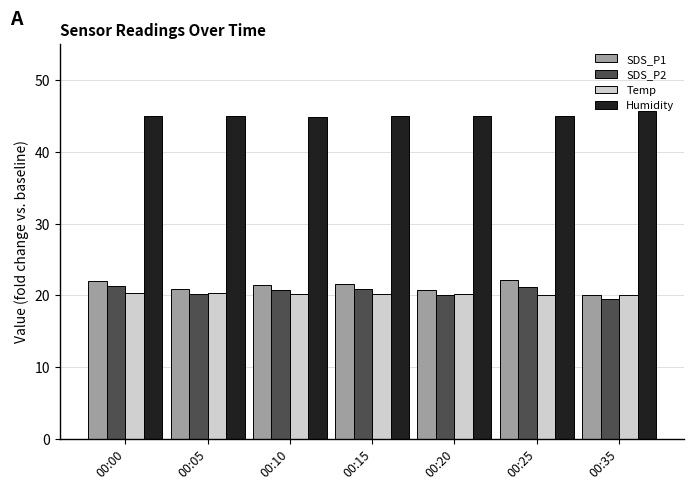

The value of SDS_P1 at 00:05 is 20.9. True or false?

True